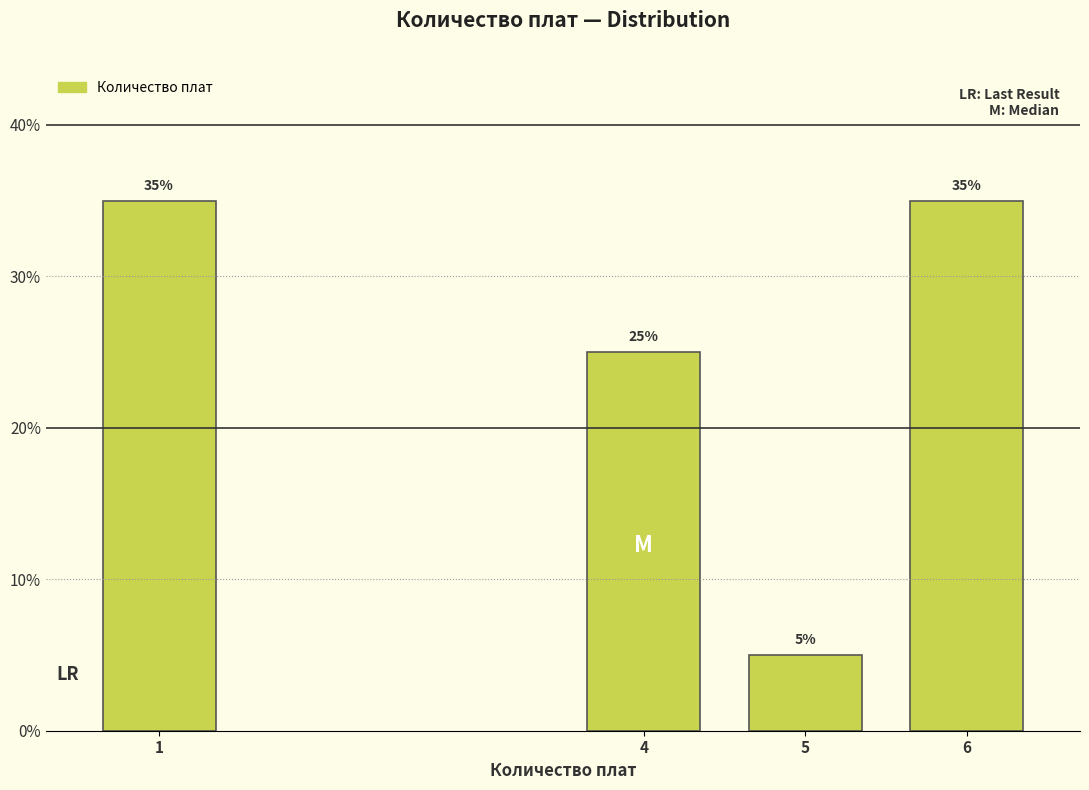

Reading left to right, extract all data points from this chart.

35	25	5	35